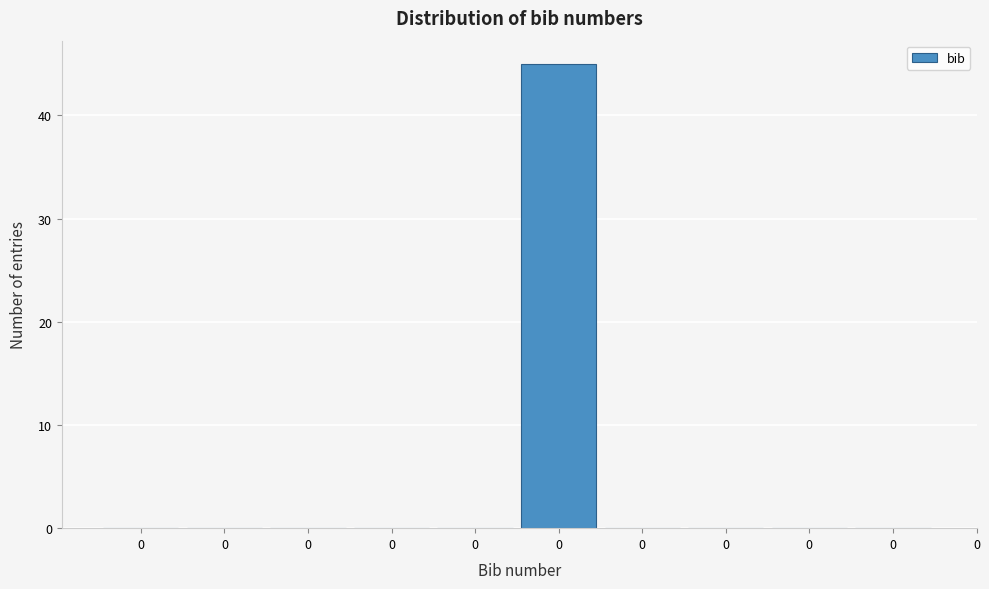

Are the bars horizontal?

No